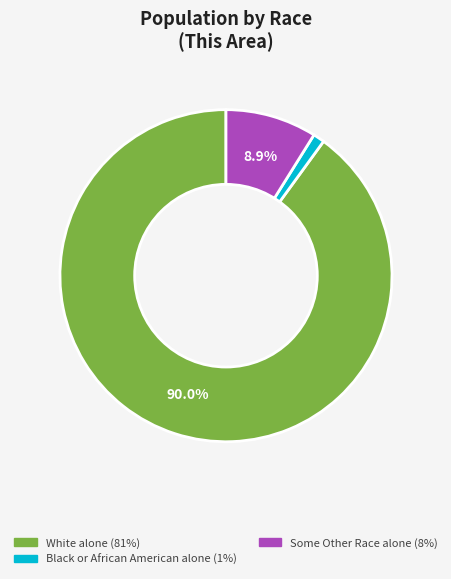

Is there any slice that represents more than half of the pie?

Yes